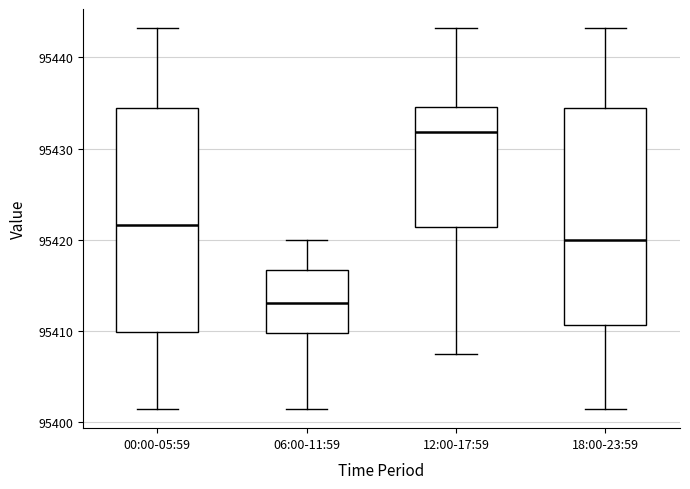

Reading left to right, read every box against the y-axis: the position of its median line, the range the box covers, and the ends of its whiskers. The values are not printed on the chart, so give them approximately, as read against the axis.

00:00-05:59: median 95422, box 95410 to 95434, whiskers 95401 to 95443
06:00-11:59: median 95413, box 95410 to 95417, whiskers 95401 to 95420
12:00-17:59: median 95432, box 95421 to 95435, whiskers 95408 to 95443
18:00-23:59: median 95420, box 95411 to 95434, whiskers 95401 to 95443